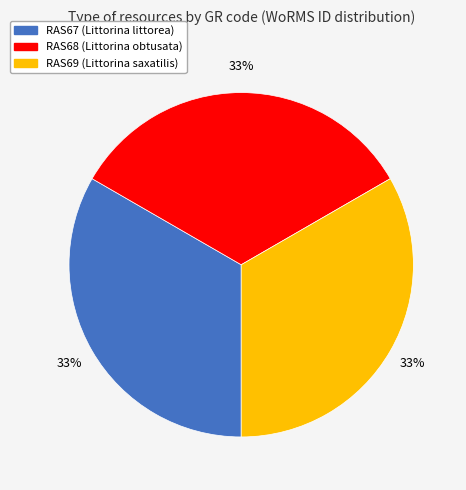

How many slices are in this pie chart?

3